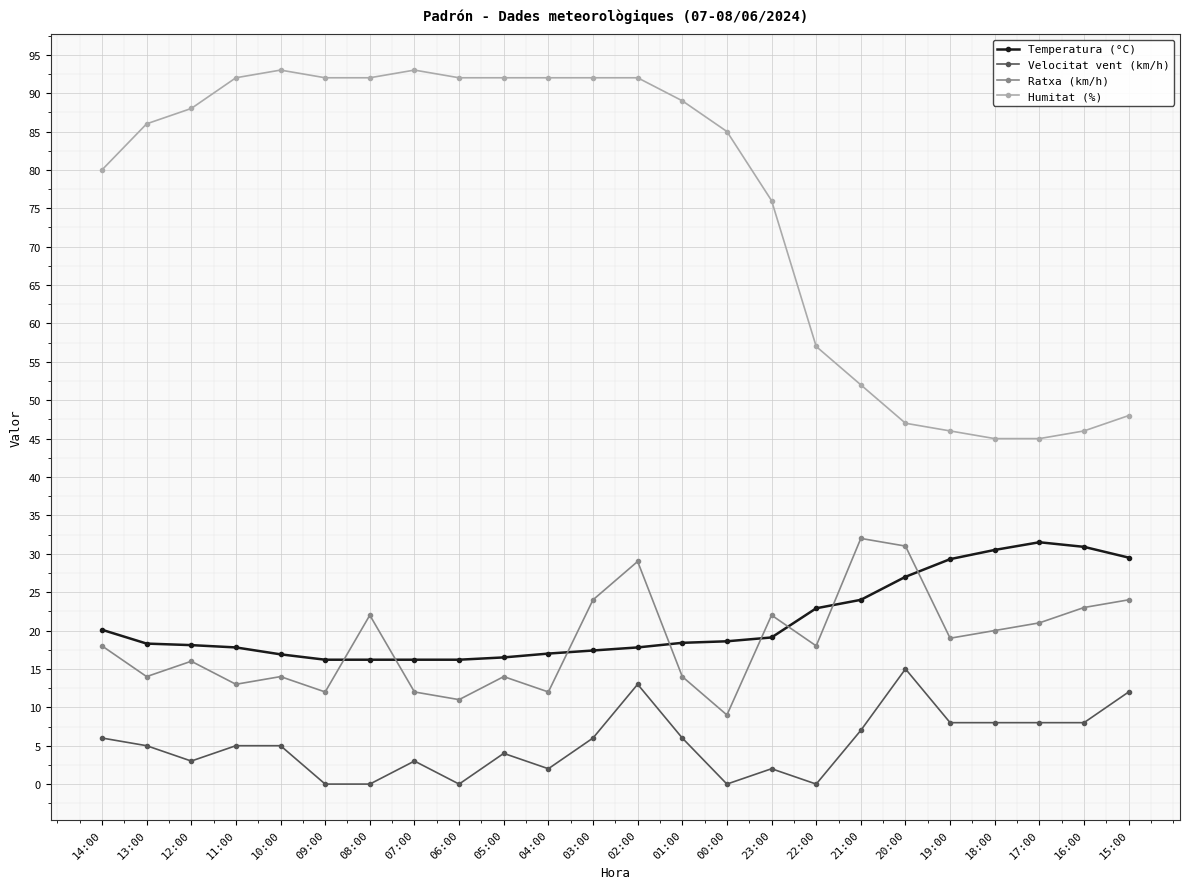

What is the average value of the Temperatura (°C) series?

21.1